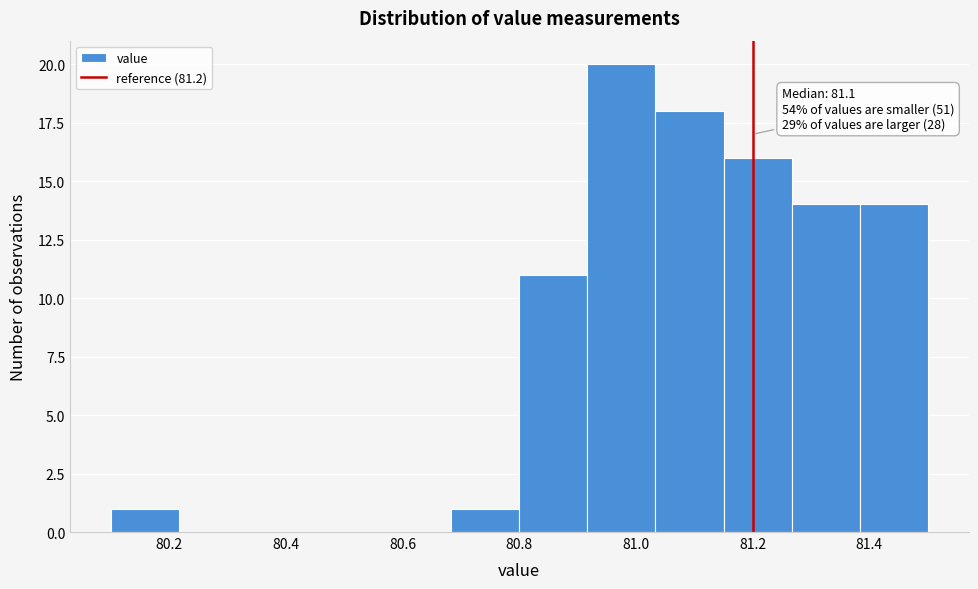

Which range on the x-axis has the tallest bar?

80.92 to 81.04